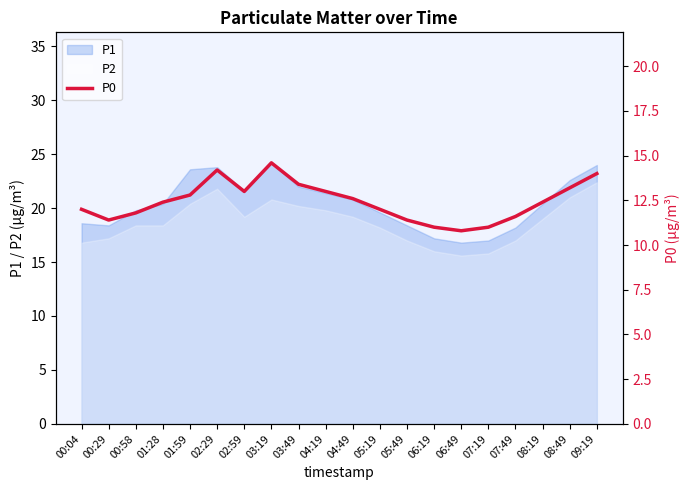

True or false: P1 and P2 cross at least once.

False